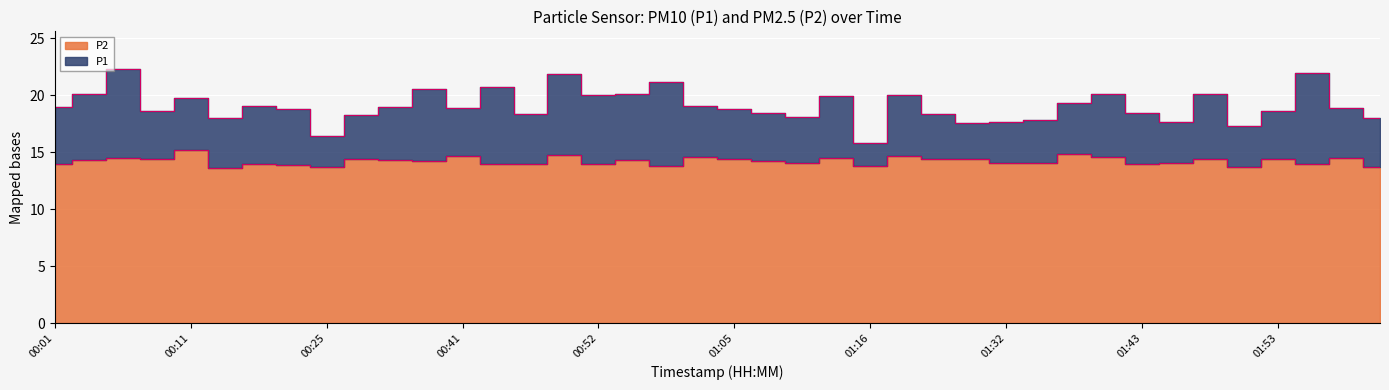

True or false: P1 and P2 intersect in this chart.

False